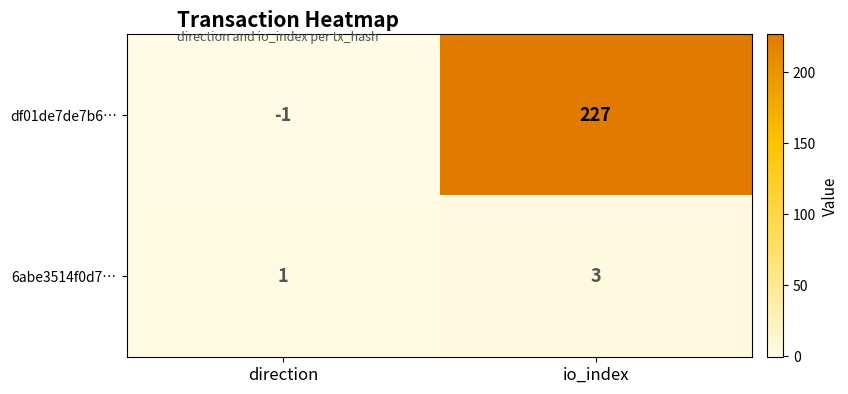

Reading left to right, what are all the values shown in this chart?

df01de7de7b6…: -1	227
6abe3514f0d7…: 1	3